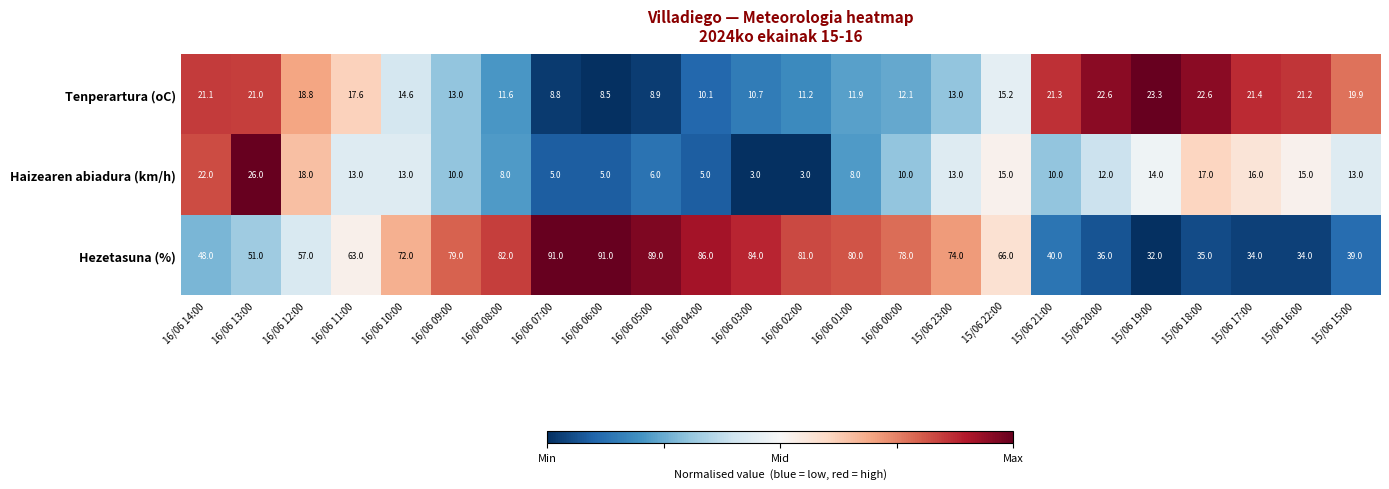

At which label does Haizearen abiadura (km/h) first exceed 13?

16/06 14:00